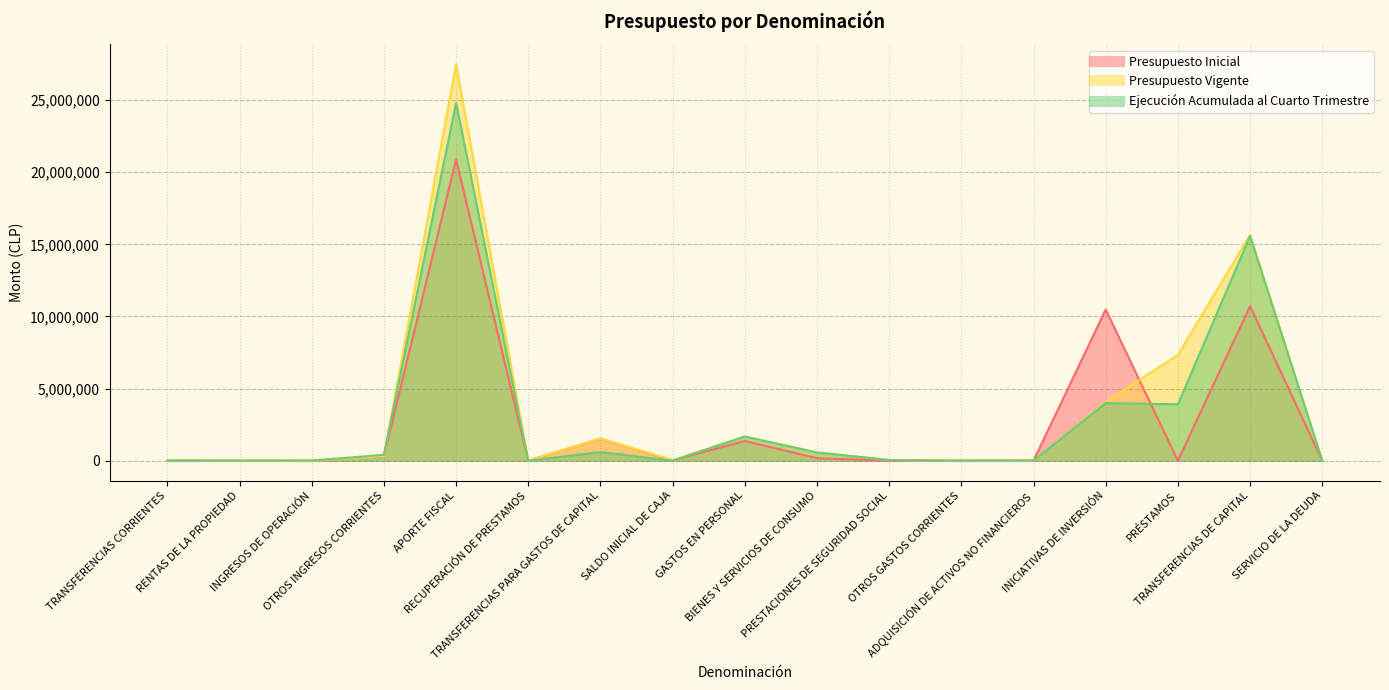

True or false: Ejecución Acumulada al Cuarto Trimestre and Presupuesto Vigente cross at least once.

True